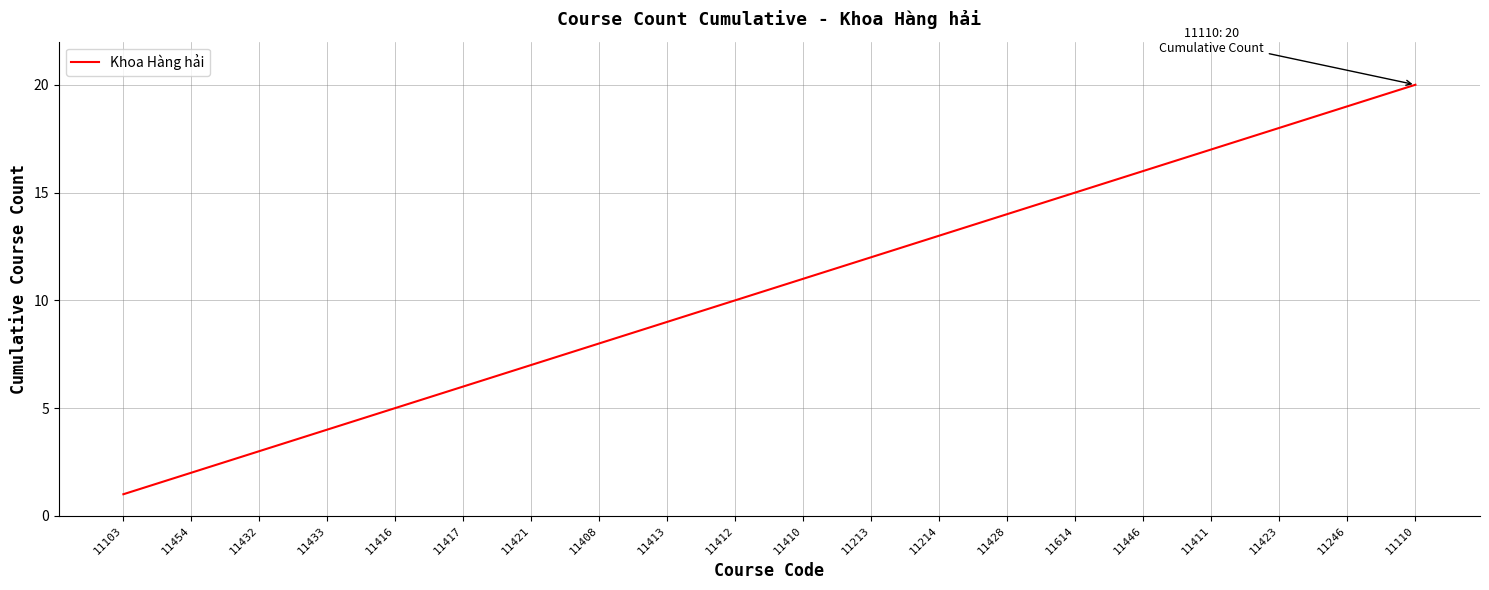

What is the difference between the maximum and minimum values?

19